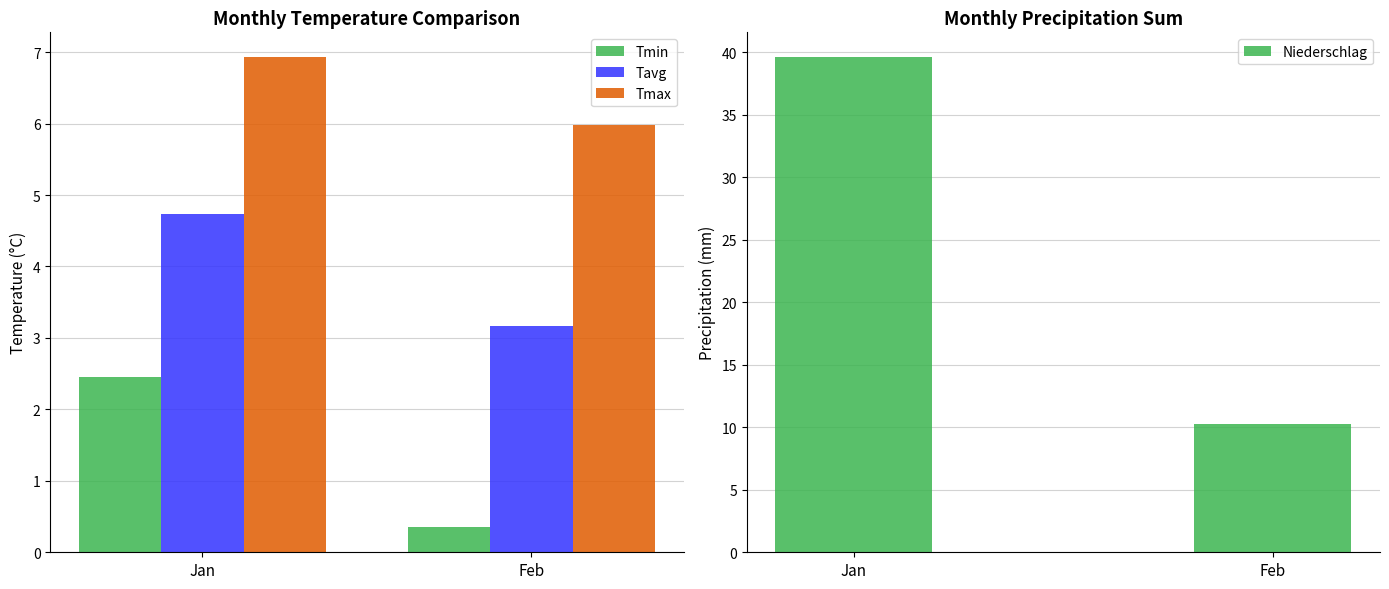

What is the difference between the highest and lowest values at Feb?

9.9